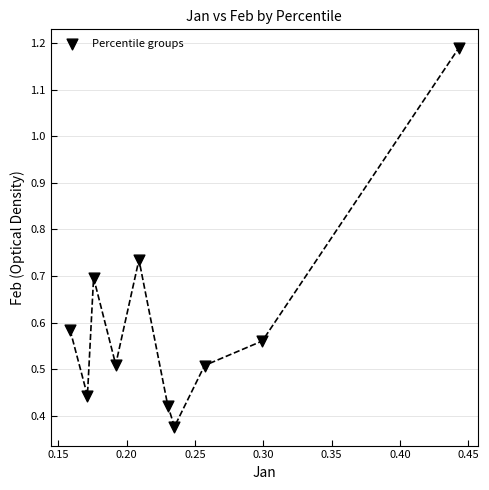

What is the range of X values (max minus min)?

0.3